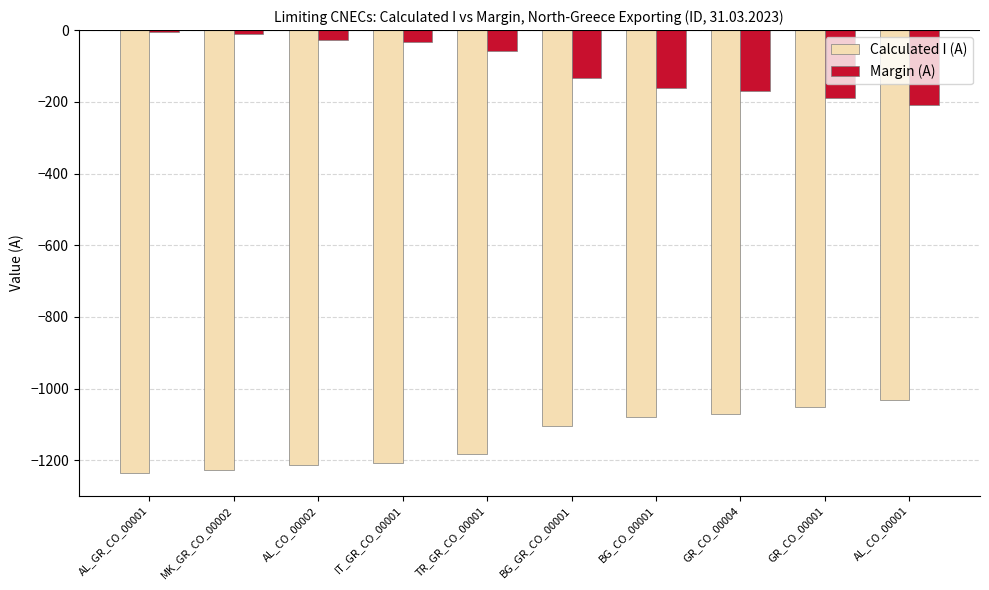

At which label does Calculated I (A) first exceed -1105?

BG_CO_00001